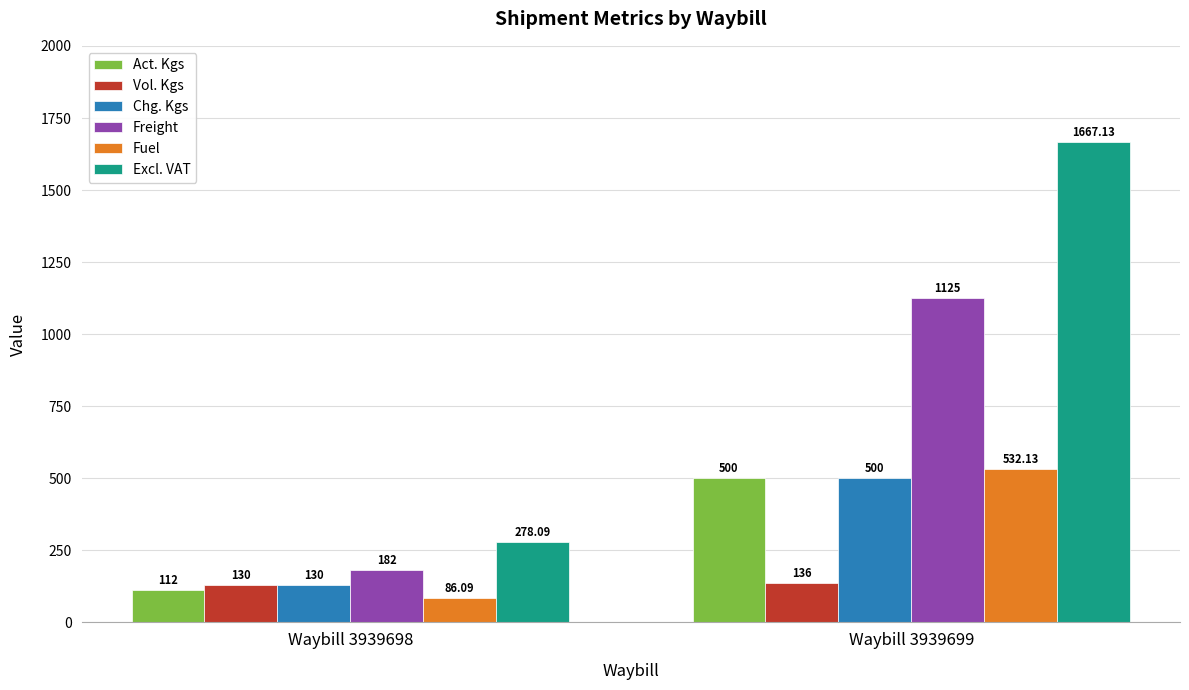

What is the sum of the Chg. Kgs values at Waybill 3939699 and Waybill 3939698?

630.0